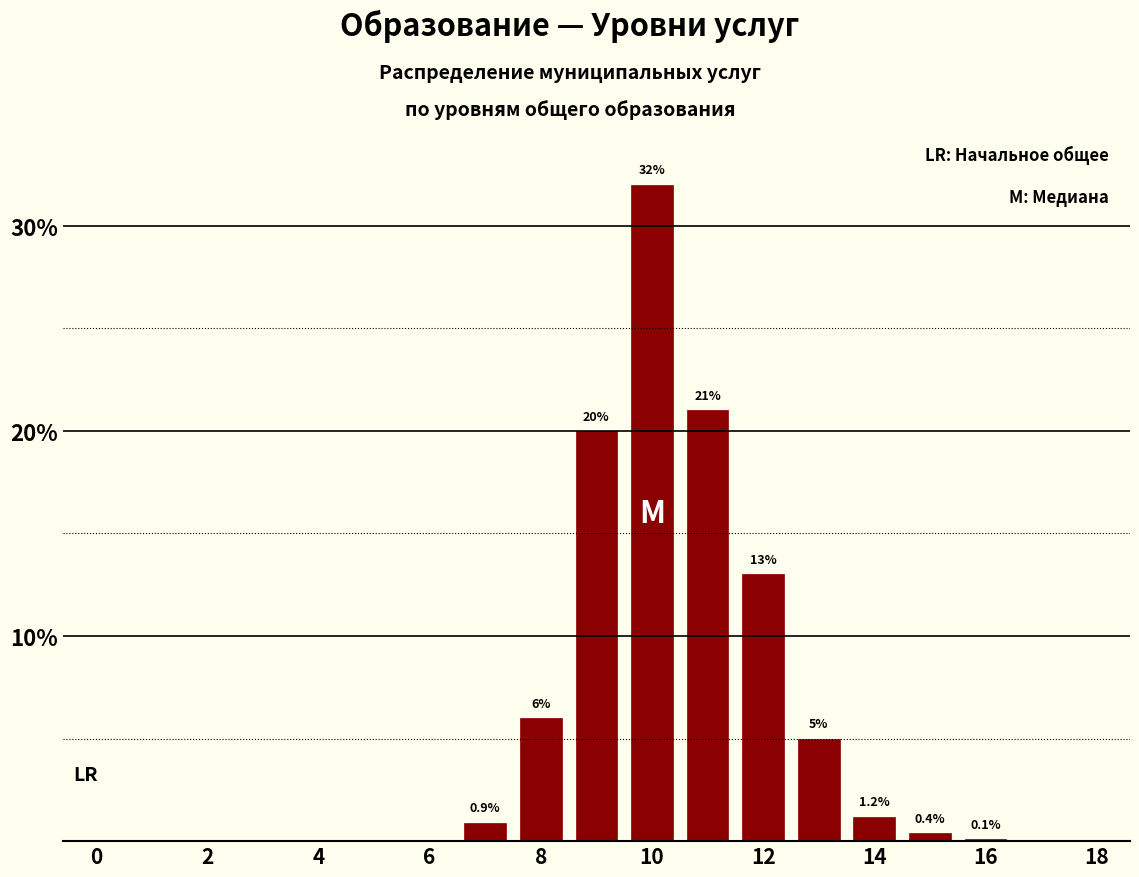

What is the greatest value displayed?

32.0